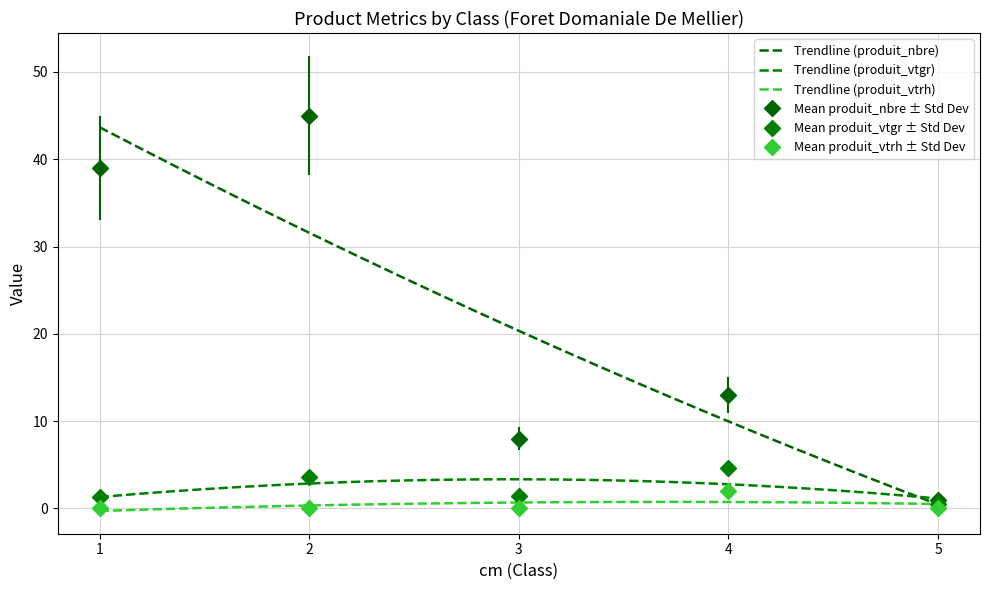

Is the value of produit_nbre at 4 greater than the value of produit_vtrh at 1?

Yes